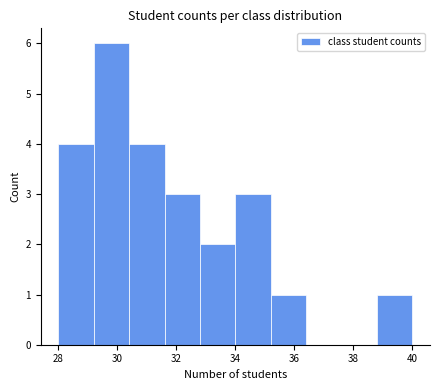

Reading left to right, list every bar in this chart as the range it spans on the x-axis followed by its height. The values are not printed on the chart, so give them approximately, as read against the axis.

28.0 to 29.2: 4
29.2 to 30.4: 6
30.4 to 31.6: 4
31.6 to 32.8: 3
32.8 to 34.0: 2
34.0 to 35.2: 3
35.2 to 36.4: 1
36.4 to 37.6: 0
37.6 to 38.8: 0
38.8 to 40.0: 1